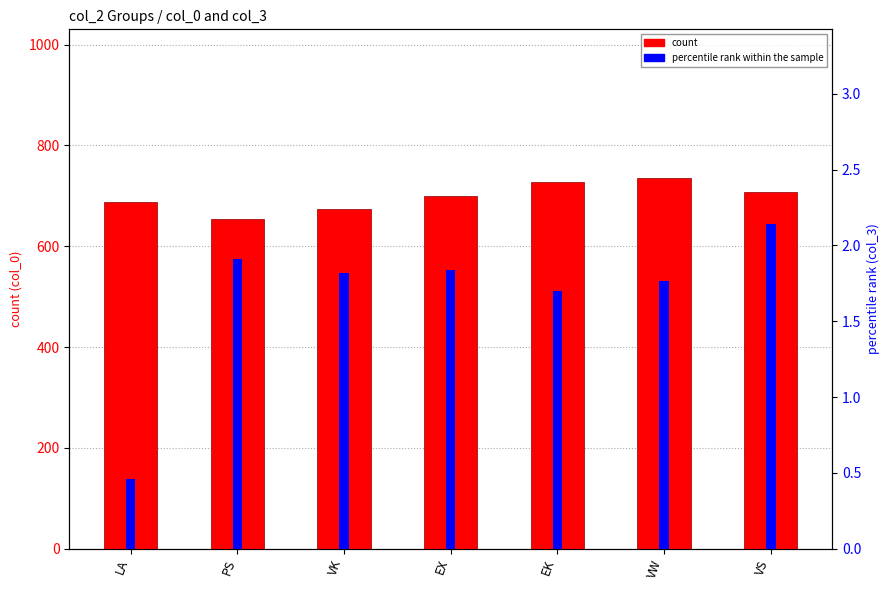

Count the number of data series in this chart.

2